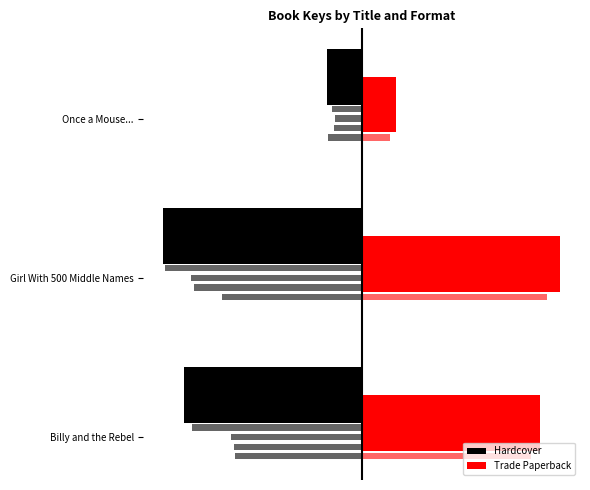

The value of Hardcover at 0 is -0.8. True or false?

False